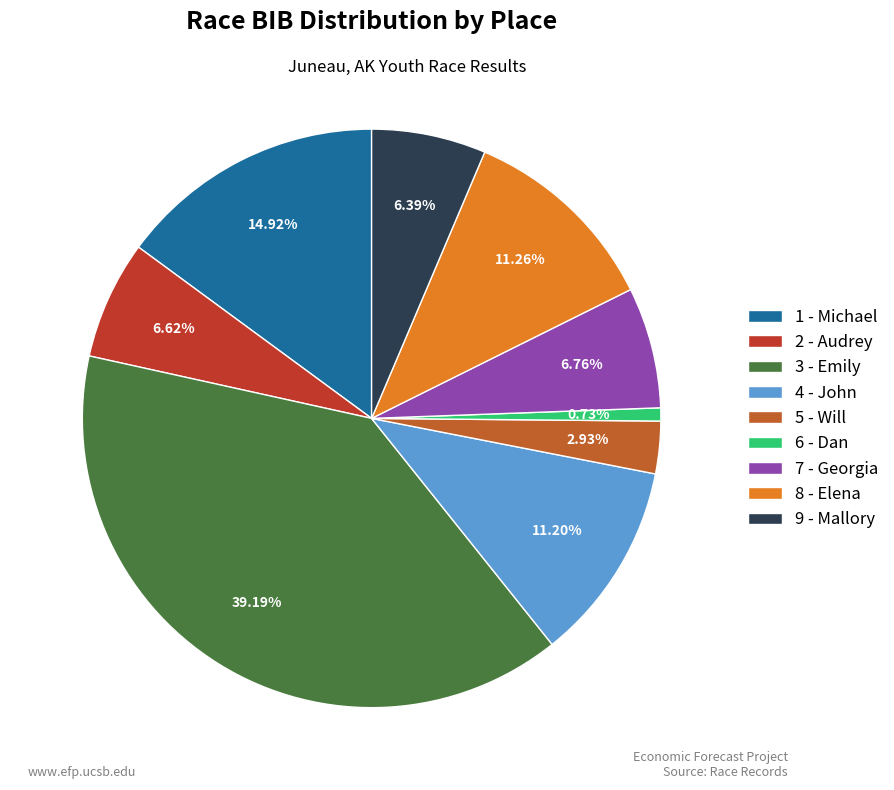

What is the total percentage of 6 - Dan and 7 - Georgia?

7.5%